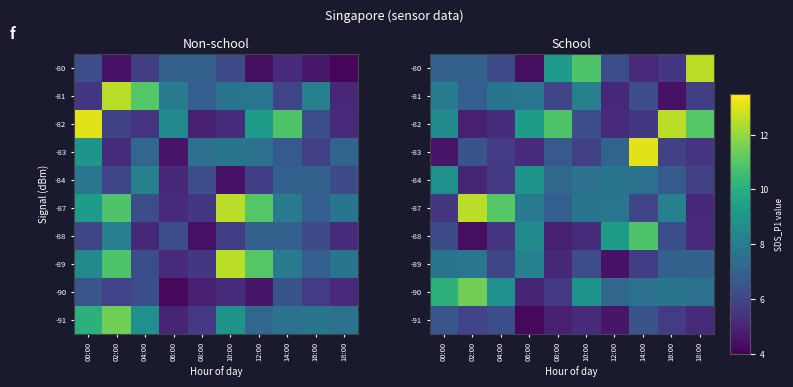

What is the spread (max minus min) of values at 06:00?

5.0